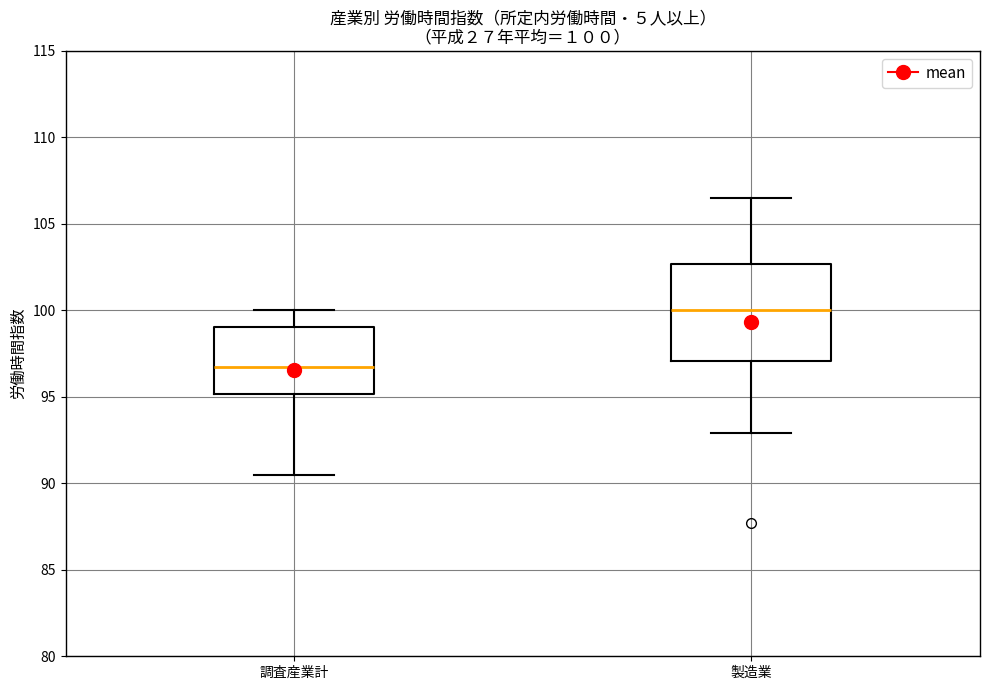

Comparing the boxes themselves (not the whiskers), which one is the tallest?

製造業